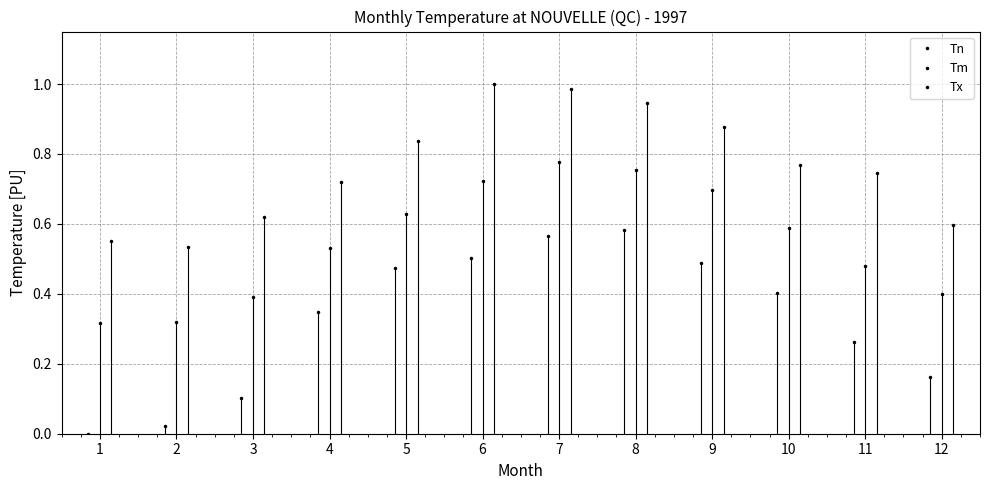

What is the highest value of the Tn series?

0.6